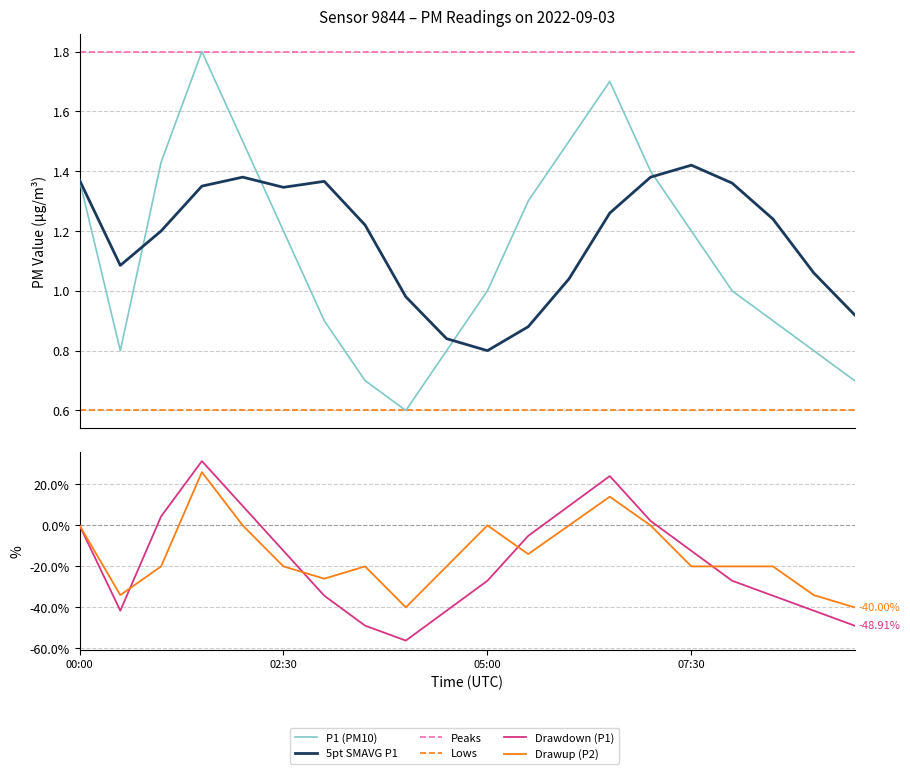

How many values in the P2 series are below -19?

12